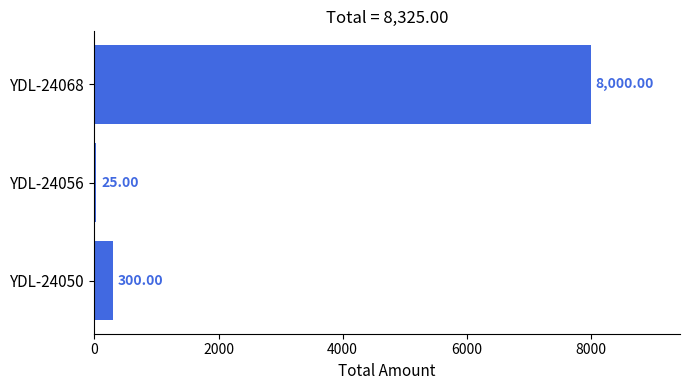

What is the change in value from YDL-24056 to YDL-24068?

+7975